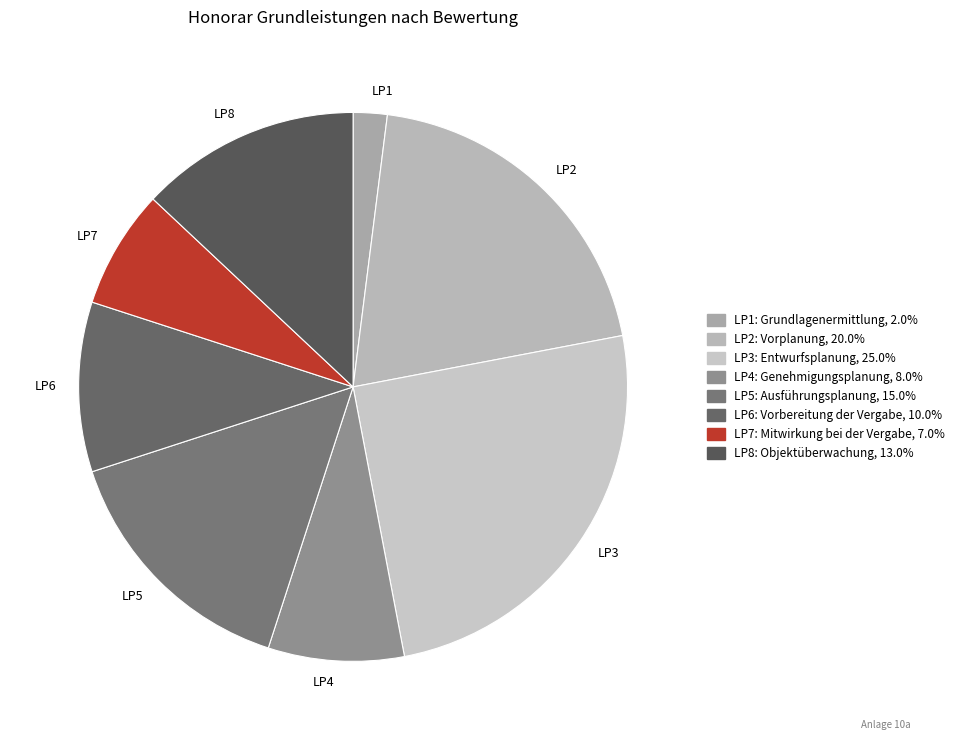

Combined, do LP2 and LP4 account for over 50%?

No